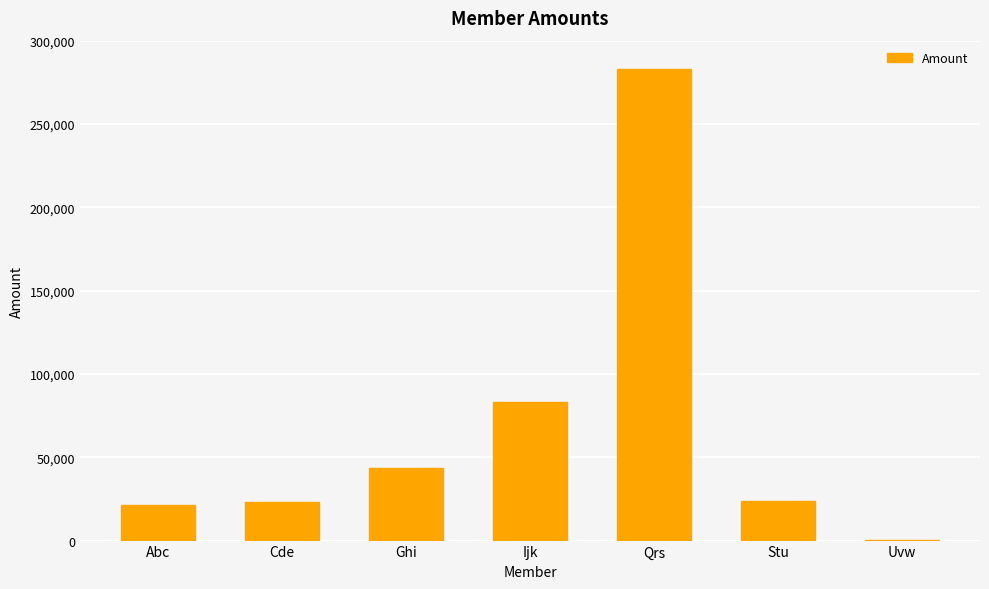

Read the value at Uvw, to the nearest 100.

300